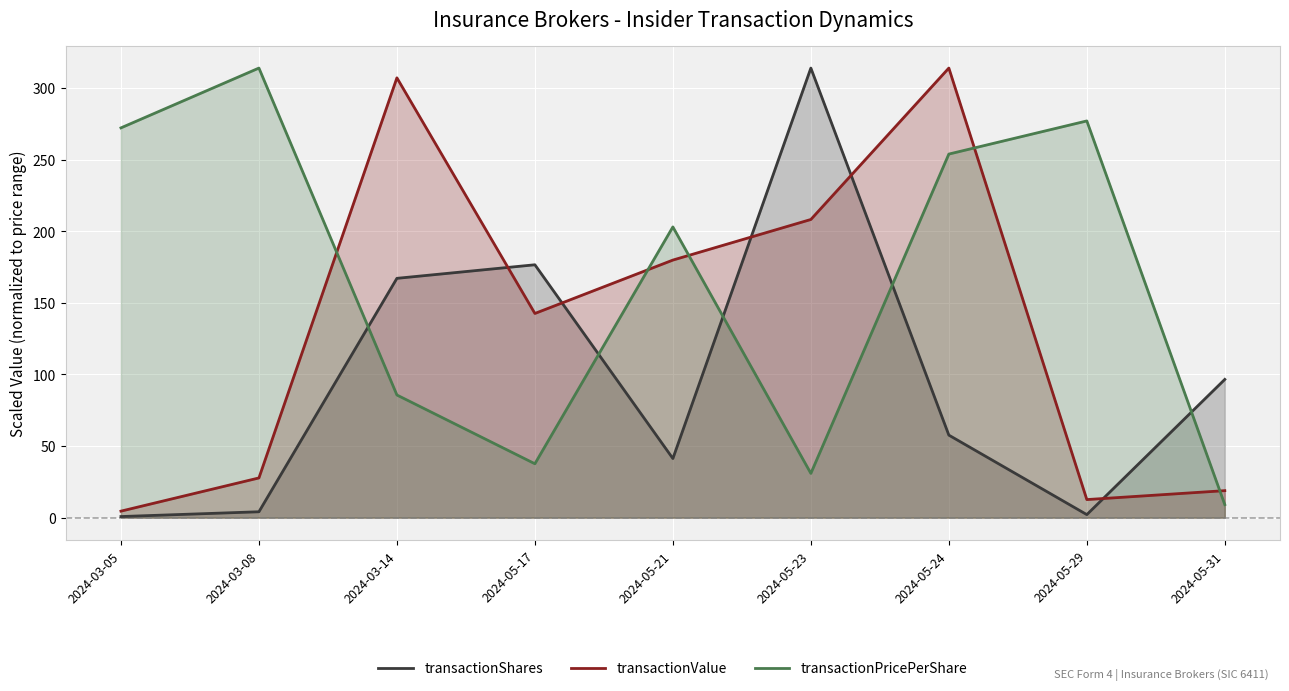

Rank the categories by transactionValue value from lowest to highest.

2024-03-05, 2024-05-29, 2024-05-31, 2024-03-08, 2024-05-17, 2024-05-21, 2024-05-23, 2024-03-14, 2024-05-24